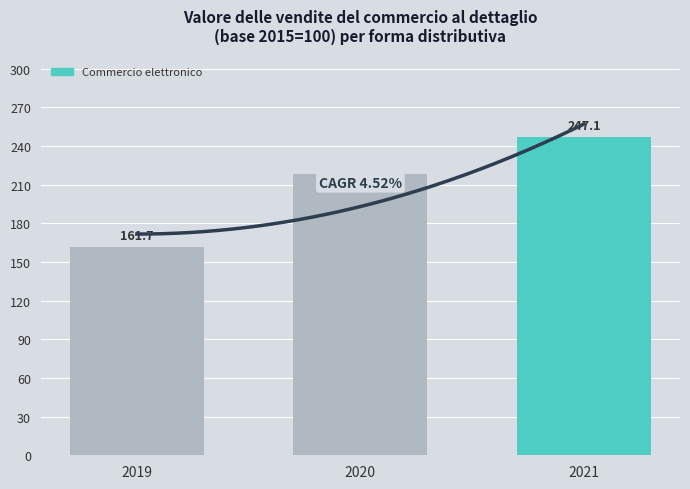

What is the value of the 1st bar from the left?

161.7